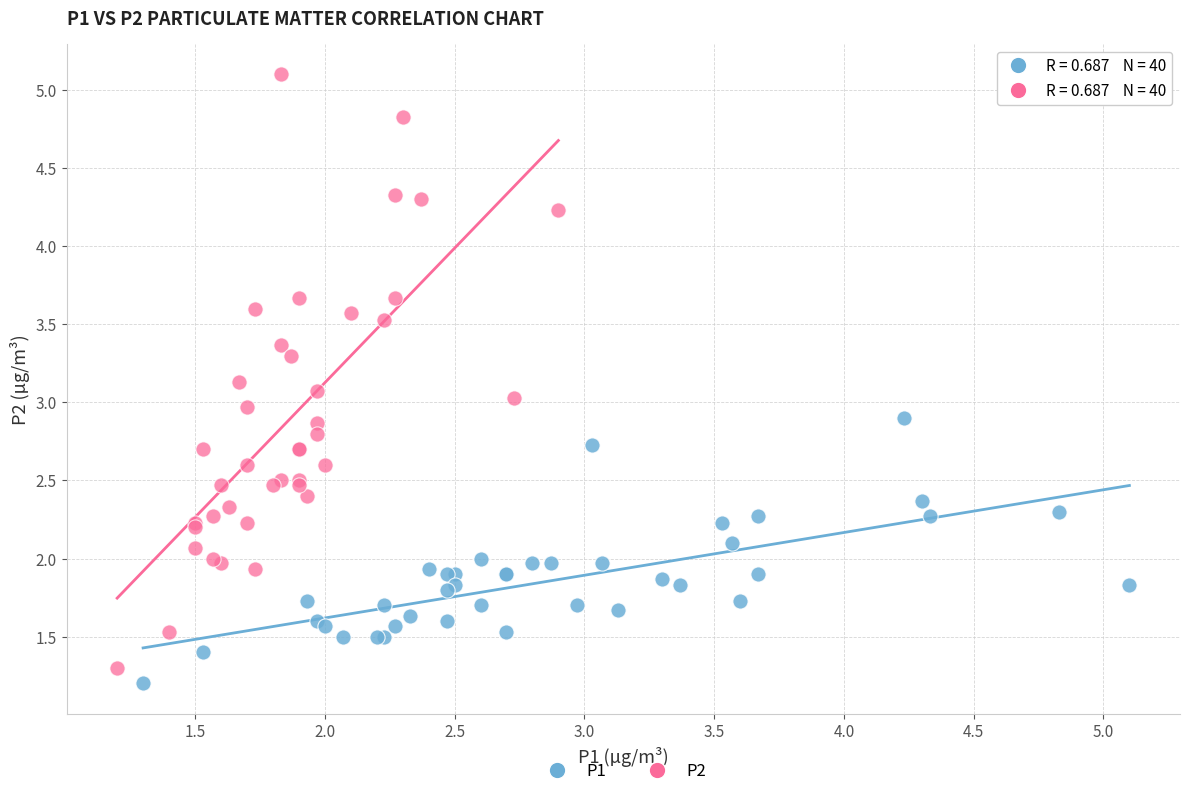

Which series reaches the maximum Y coordinate?

P2